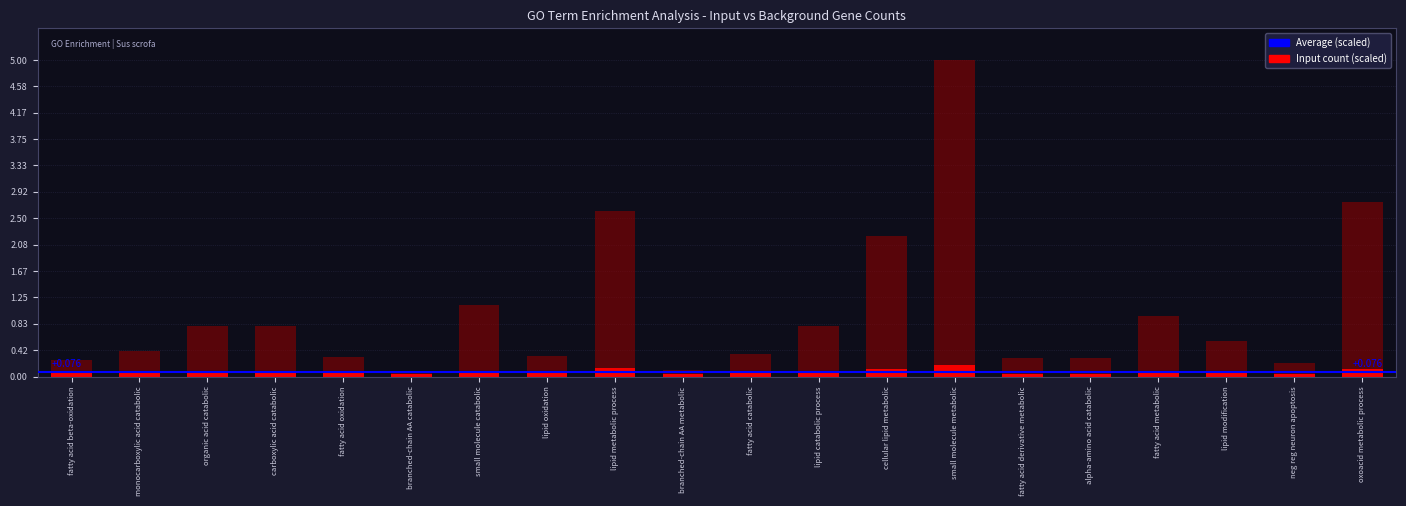

Is it true that background_number equals 0.3 at alpha-amino acid catabolic?

True